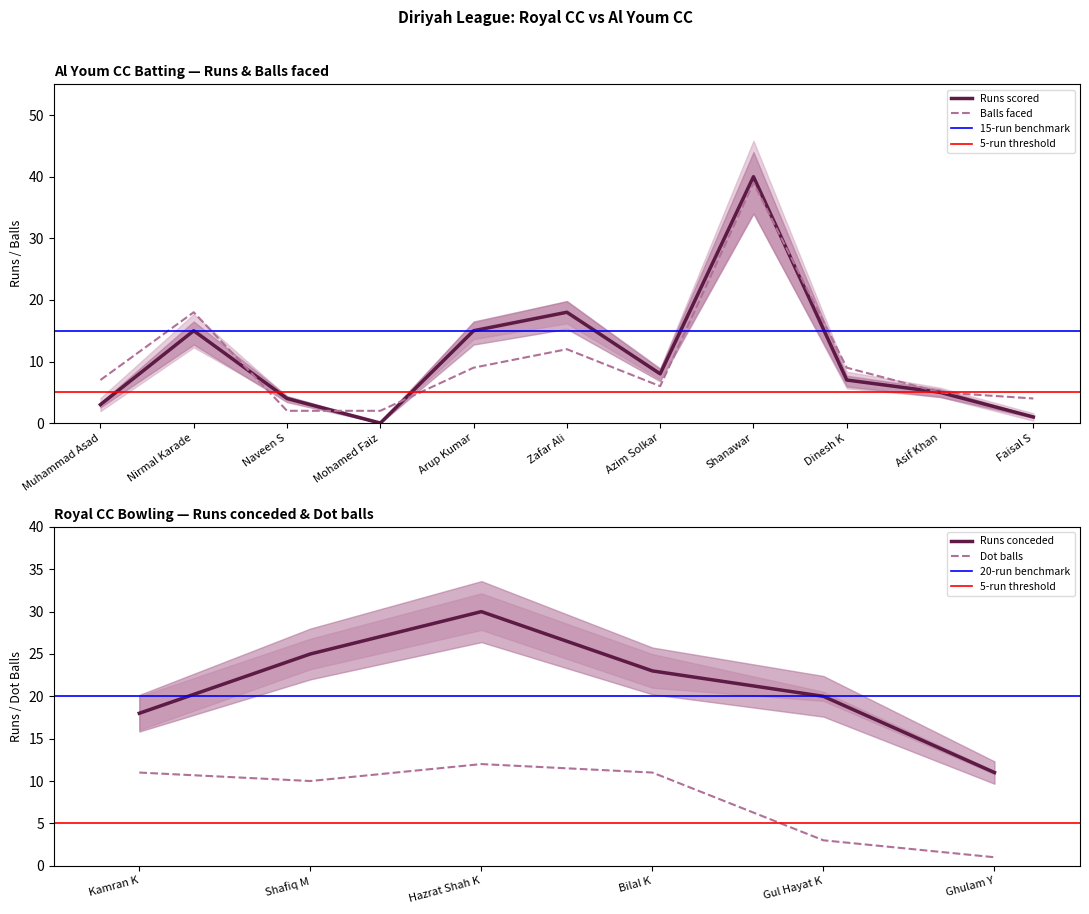

Where is the first local maximum for Al Youm CC Balls?

Nirmal Karade